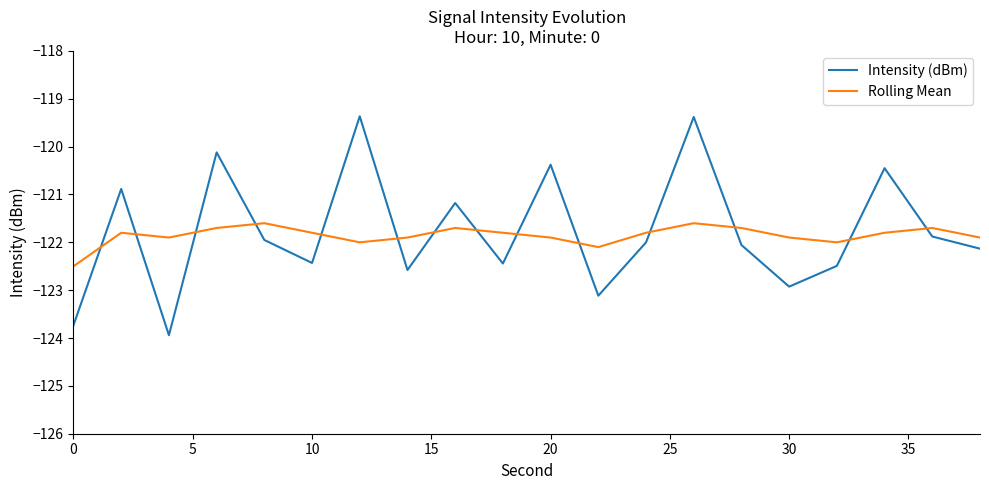

Which series has the largest range (max minus min)?

Intensity (dBm)